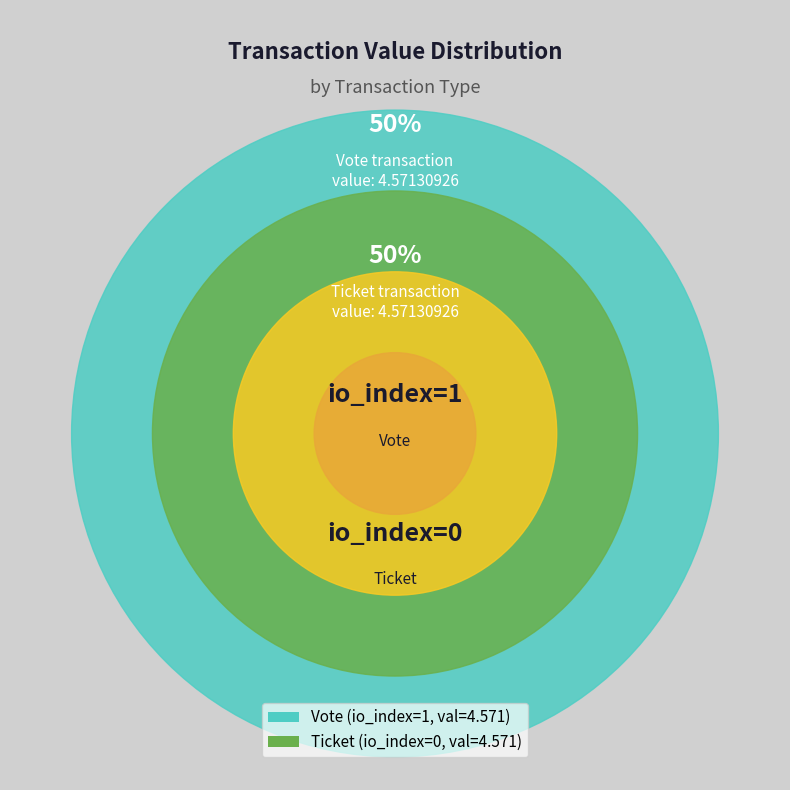

Is the sum of Ticket (io_index=0) and Vote (io_index=1) greater than half?

Yes